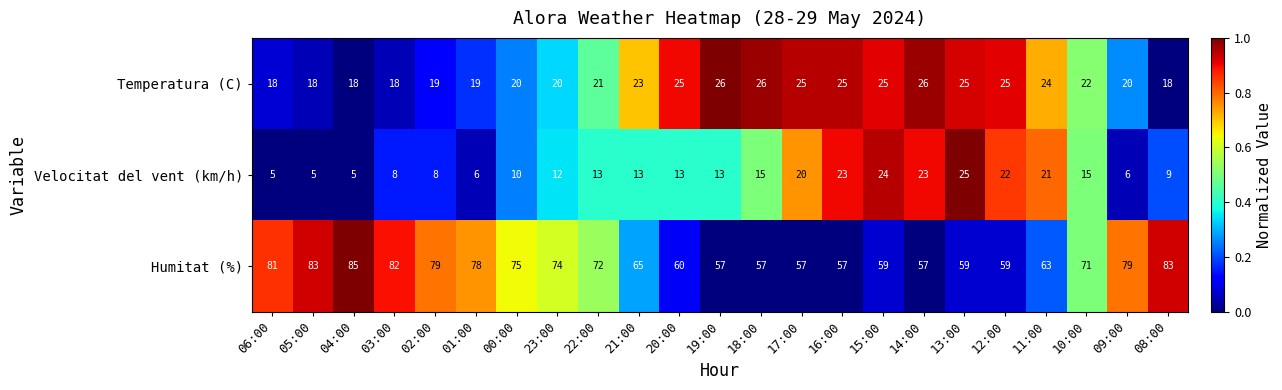

Which series has the largest total across all categories?

Humitat (%)